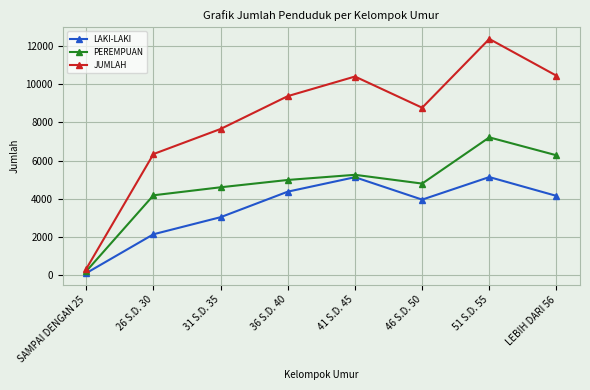

Rank the series at LEBIH DARI 56 from highest to lowest value.

JUMLAH, PEREMPUAN, LAKI-LAKI